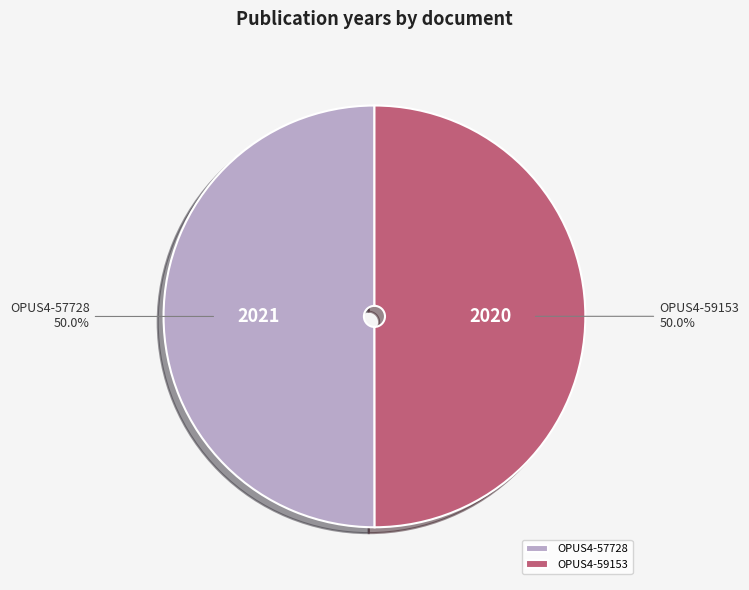

Is it true that OPUS4-59153 is 57% of the pie?

False